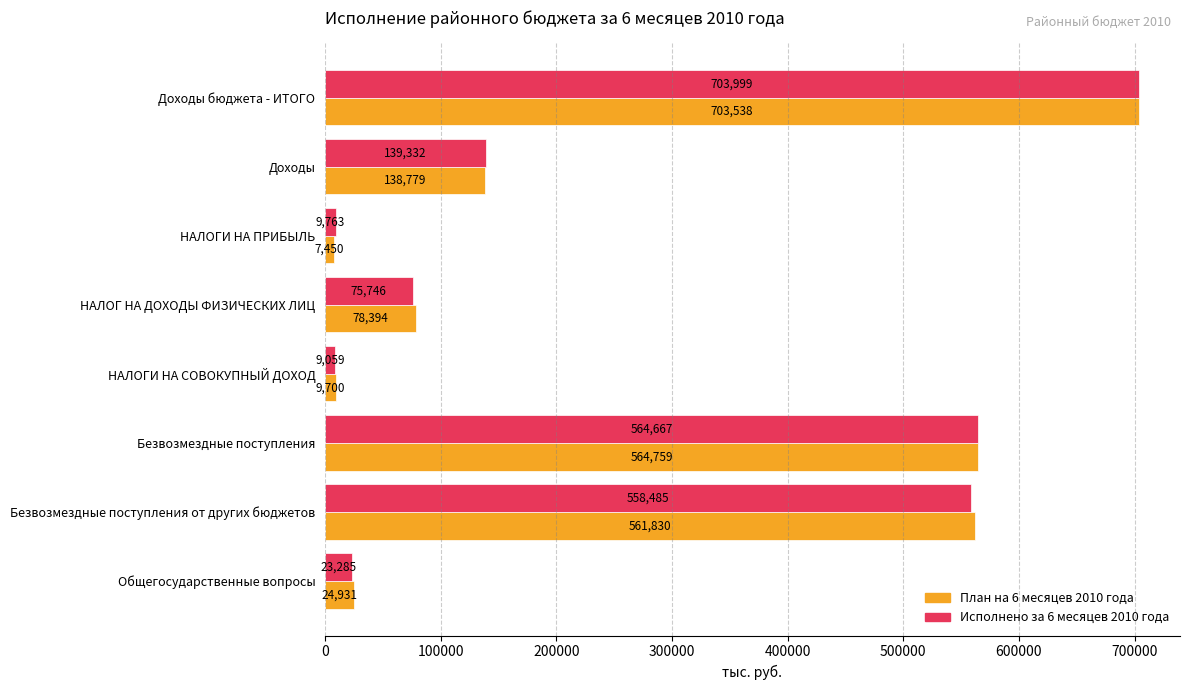

List the series in order of their overall mean, lowest first.

Исполнено за 6 месяцев 2010 года, План на 6 месяцев 2010 года